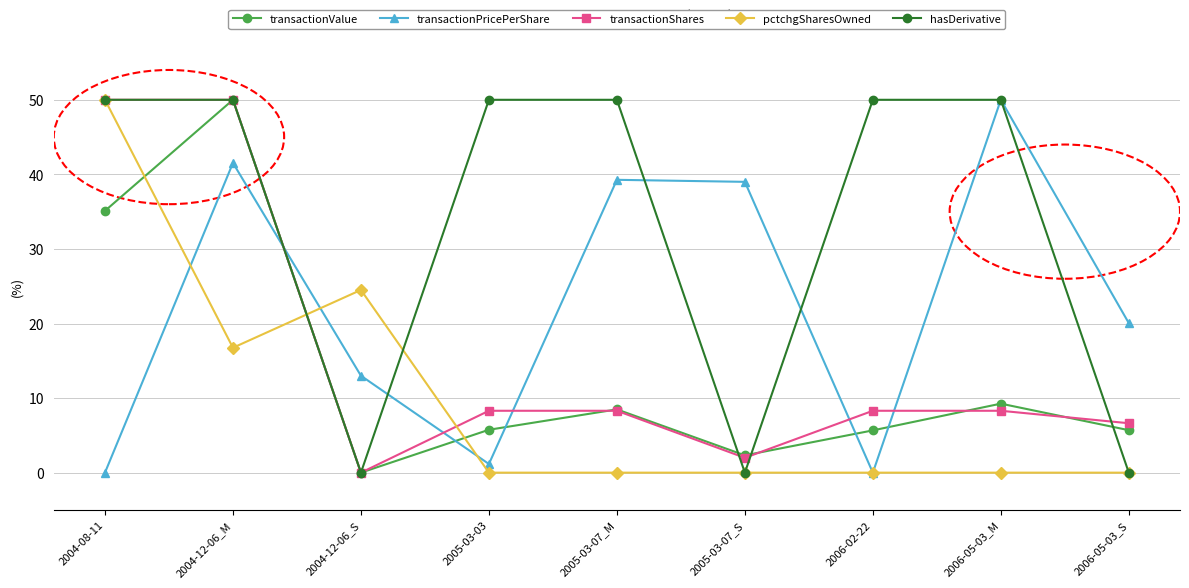

True or false: pctchgSharesOwned has a value of 0.0 at 2006-02-22.

True